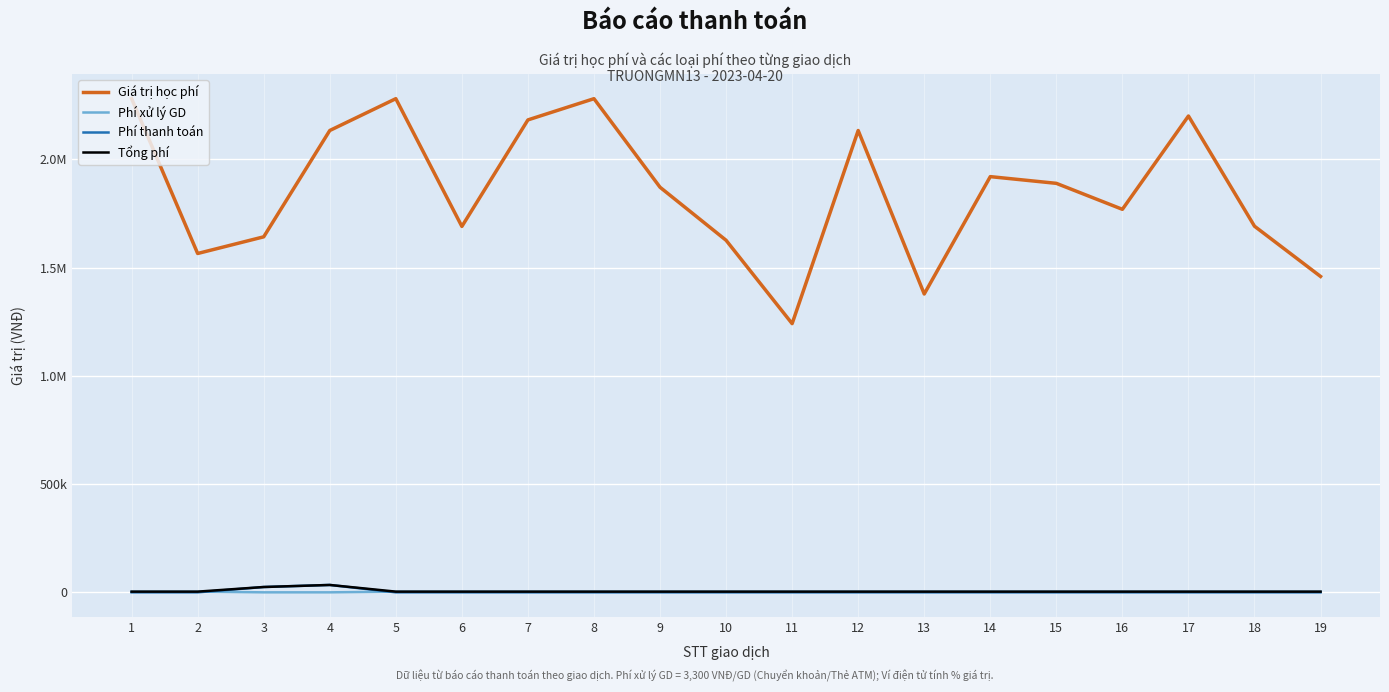

List the series in order of their peak value, highest first.

Giá trị học phí, Phí thanh toán, Tổng phí, Phí xử lý GD